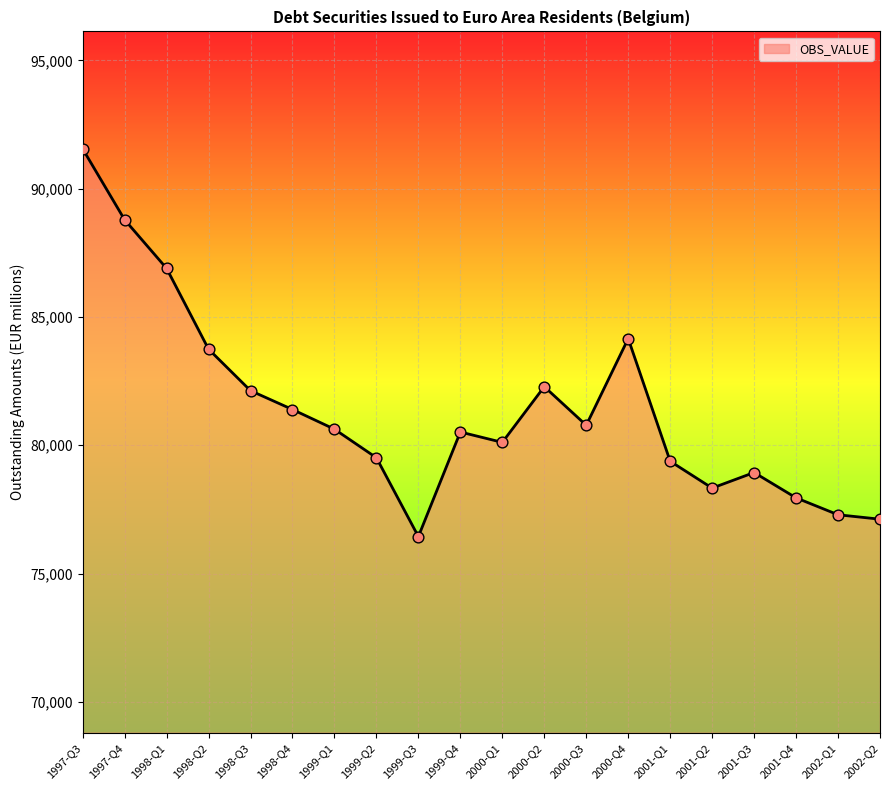

Approximately how many times larger is the value at 2001-Q3 compared to 1999-Q3?

1.0